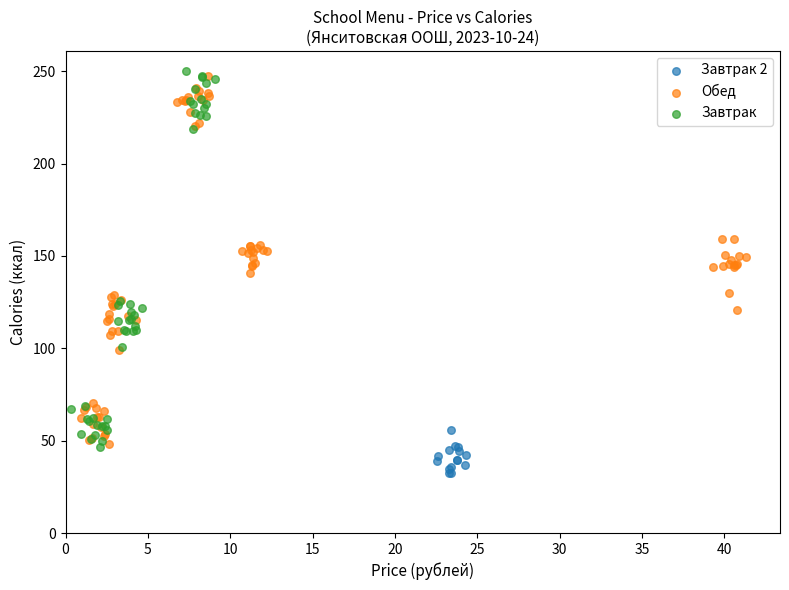

What are all the series names shown in the legend?

Обед, Завтрак 2, Завтрак